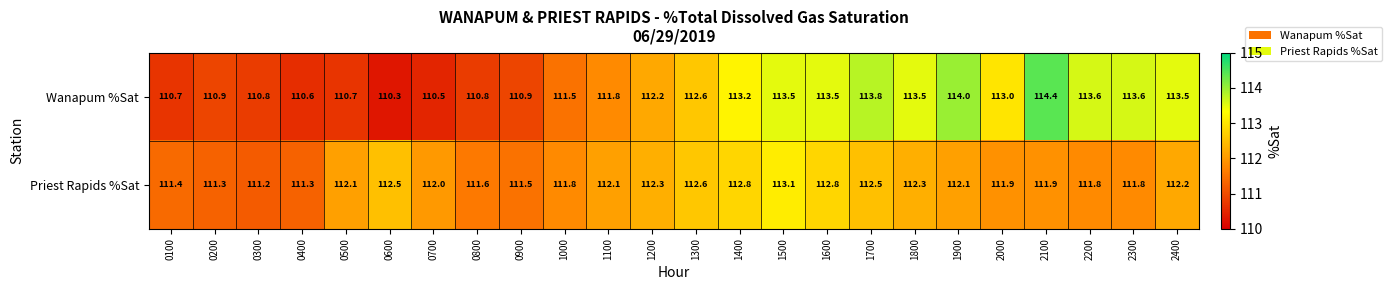

What is the average value of the Wanapum %Sat series?

112.2